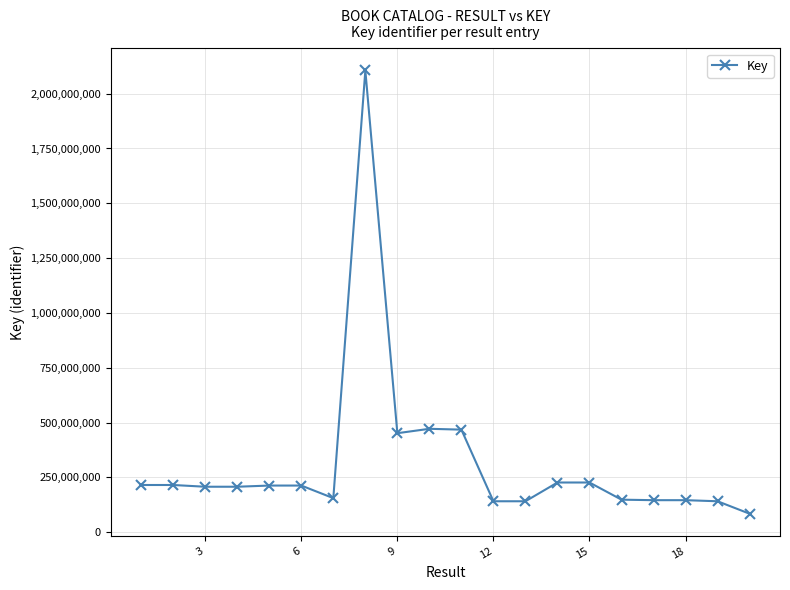

What is the value of the 9th point from the left?

451453040